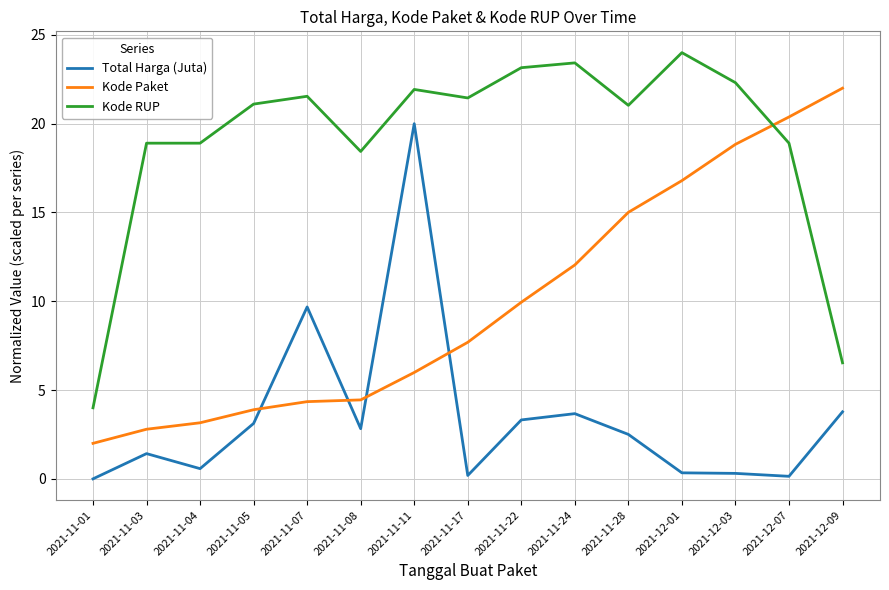

Where does the Total Harga (Juta) series first go above 2?

2021-11-05